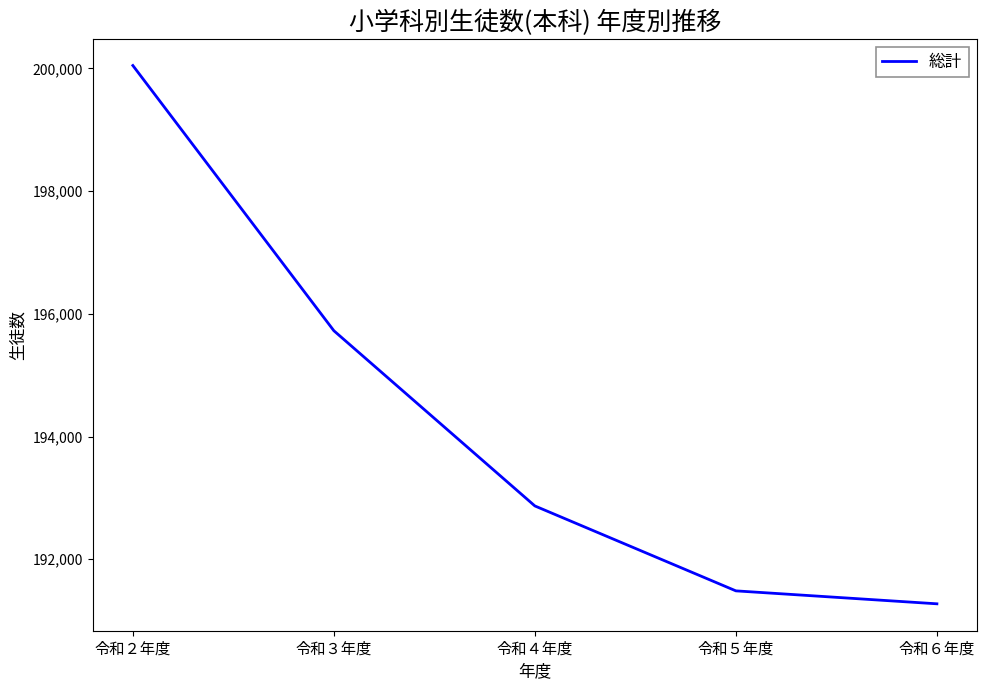

Approximately how many times larger is the value at 令和６年度 compared to 令和４年度?

1.0